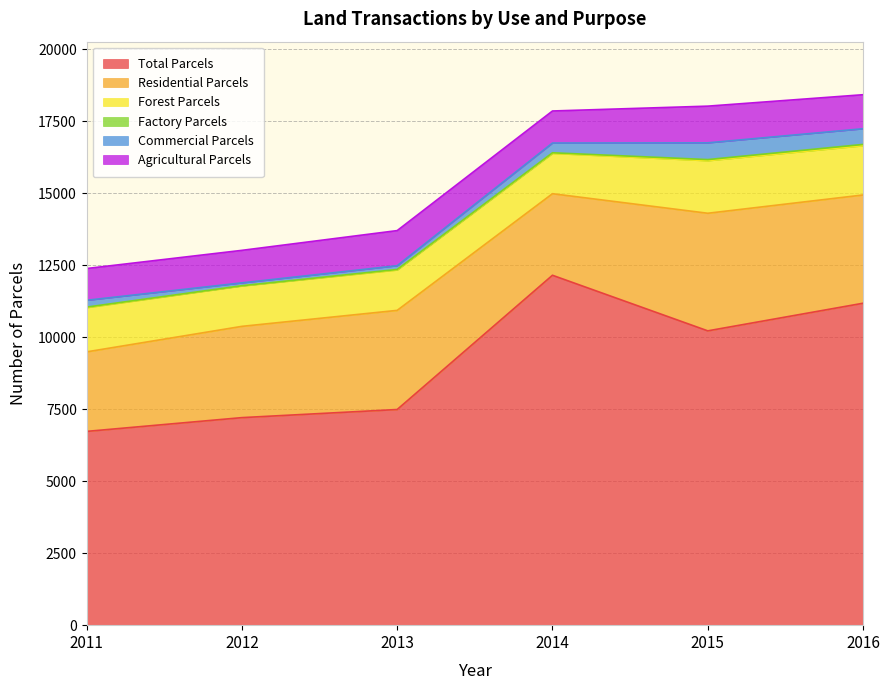

Between 2011 and 2014, which series saw the biggest shift?

Total Parcels